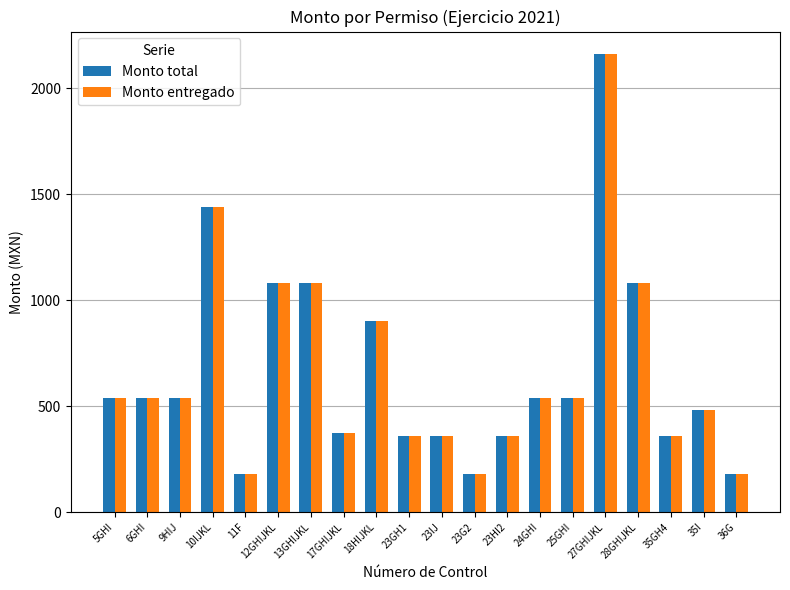

The Monto entregado series shows 360 at 23HI2. True or false?

True